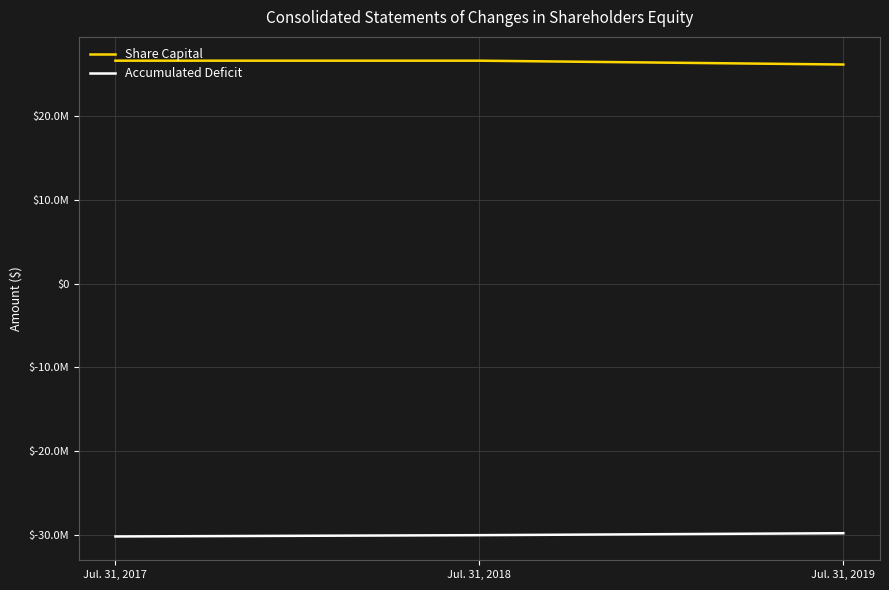

At which label does Accumulated Deficit first exceed -29982931?

Jul. 31, 2019